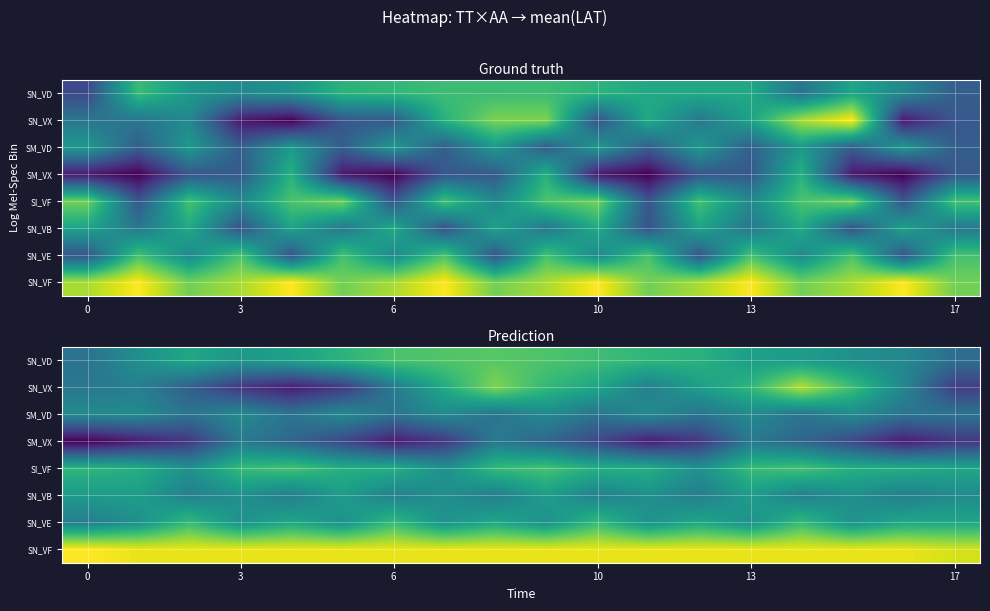

Is it true that SI_VF equals 22.3 at 3?

False